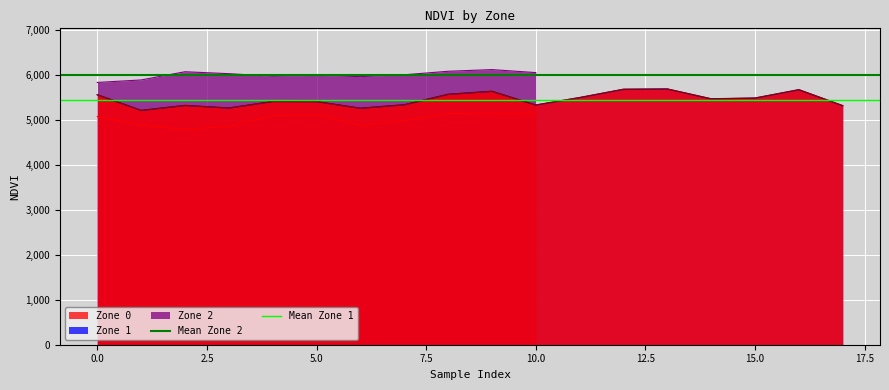

List the series in order of their overall mean, highest first.

Mean Zone 2, Mean Zone 1